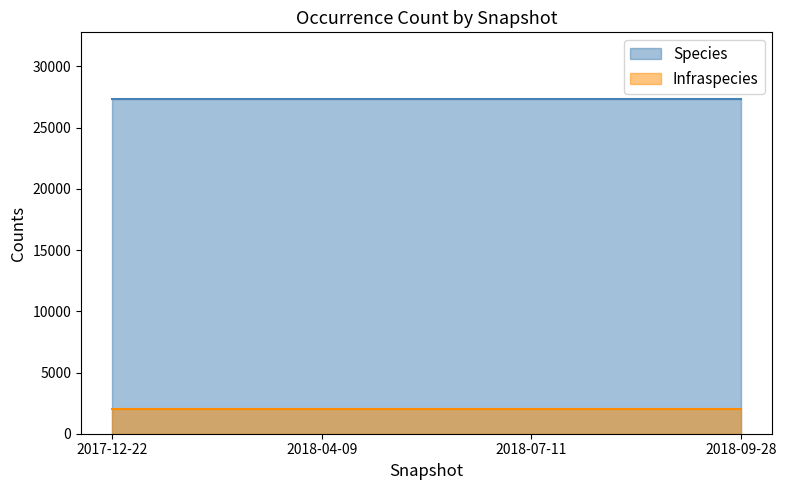

List the series in order of their peak value, lowest first.

Infraspecies, Species